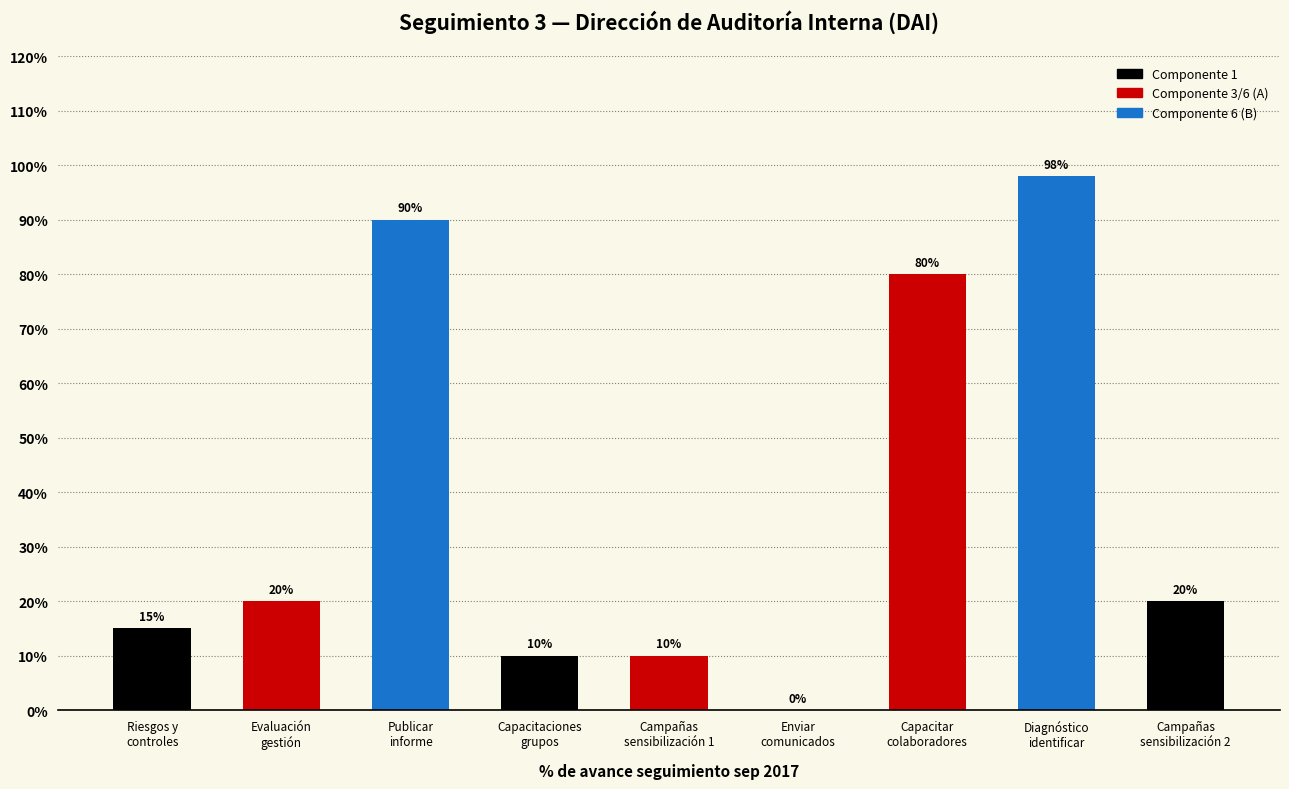

Reading left to right, what are all the values shown in this chart?

0.1	0.2	0.9	0.1	0.1	0.0	0.8	1.0	0.2